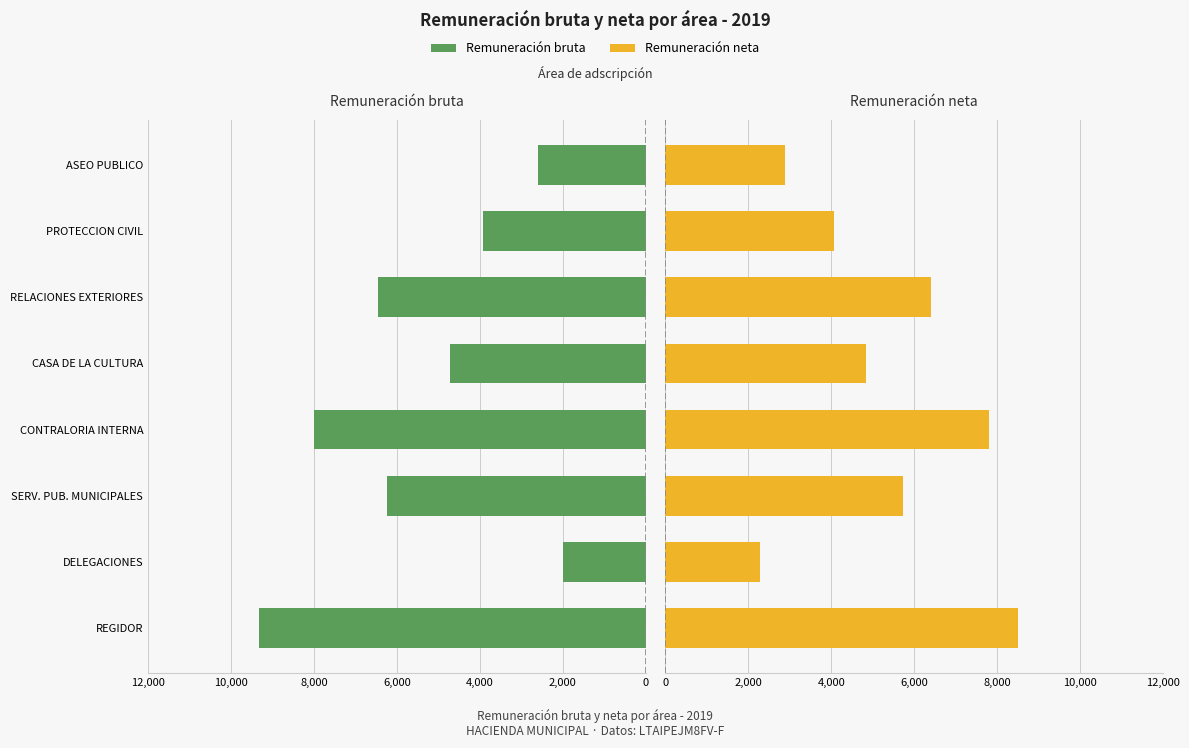

What is the smallest value displayed?

1987.1